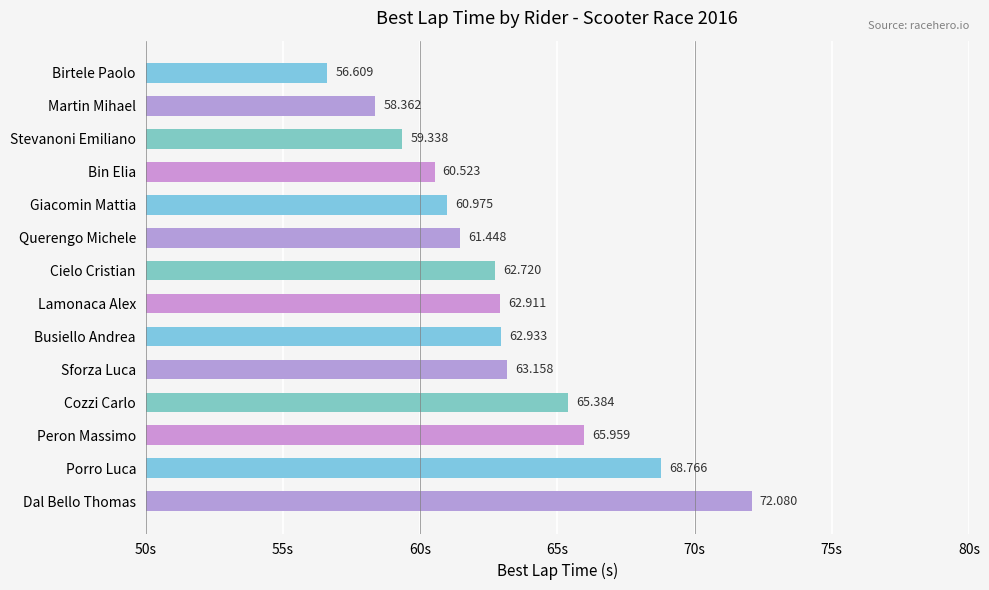

Rank the categories by value from highest to lowest.

Dal Bello Thomas, Porro Luca, Peron Massimo, Cozzi Carlo, Sforza Luca, Busiello Andrea, Lamonaca Alex, Cielo Cristian, Querengo Michele, Giacomin Mattia, Bin Elia, Stevanoni Emiliano, Martin Mihael, Birtele Paolo